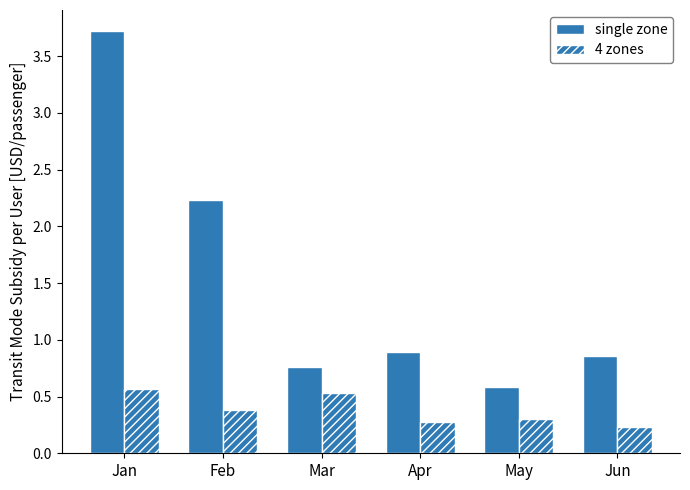

How many distinct data groups are displayed?

2